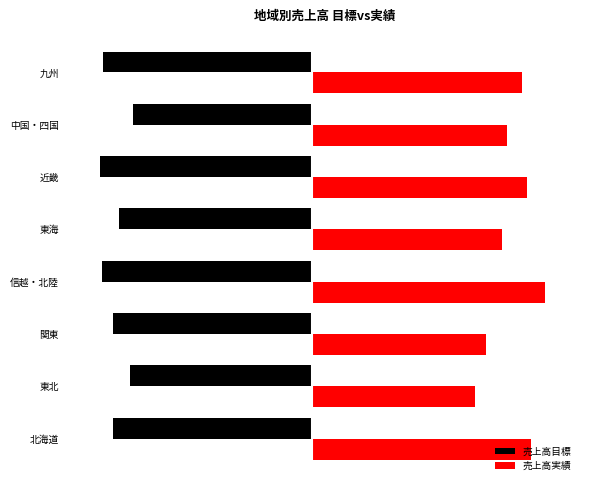

What is the value of the 売上高目標 bar at the 1st from the left?

-152000000